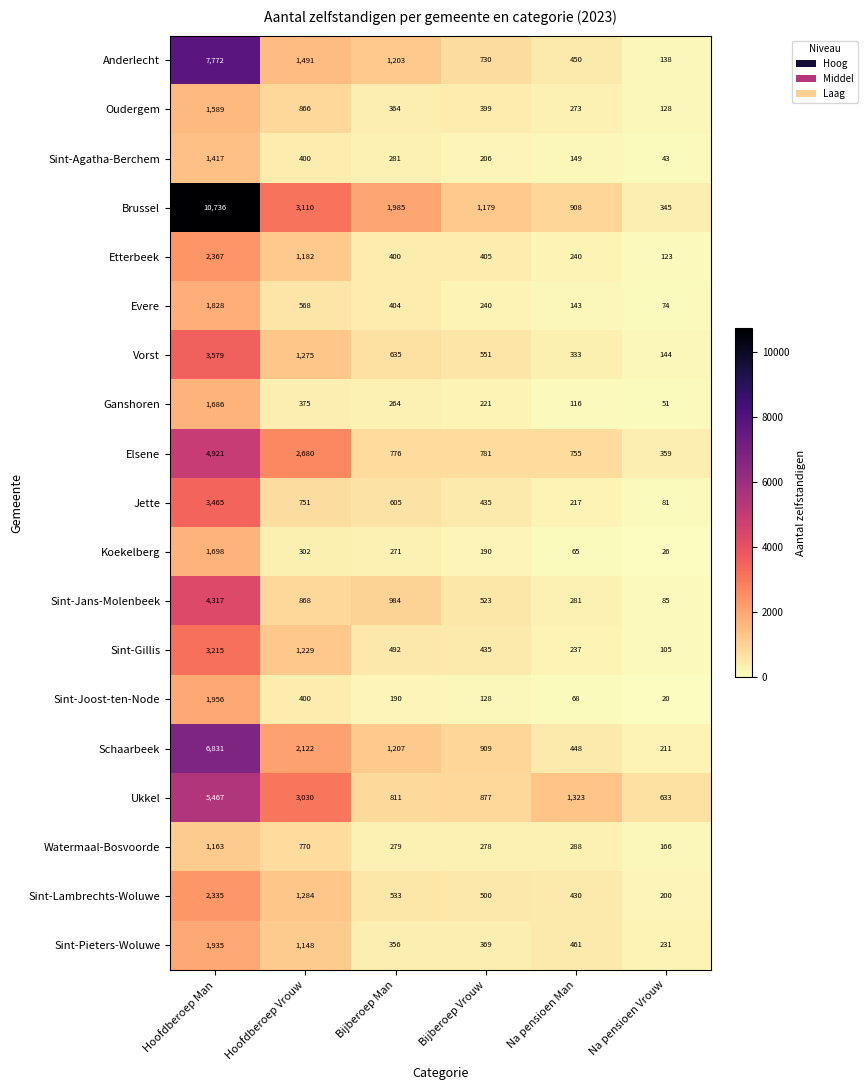

At which label does Koekelberg reach its minimum?

Na pensioen Vrouw